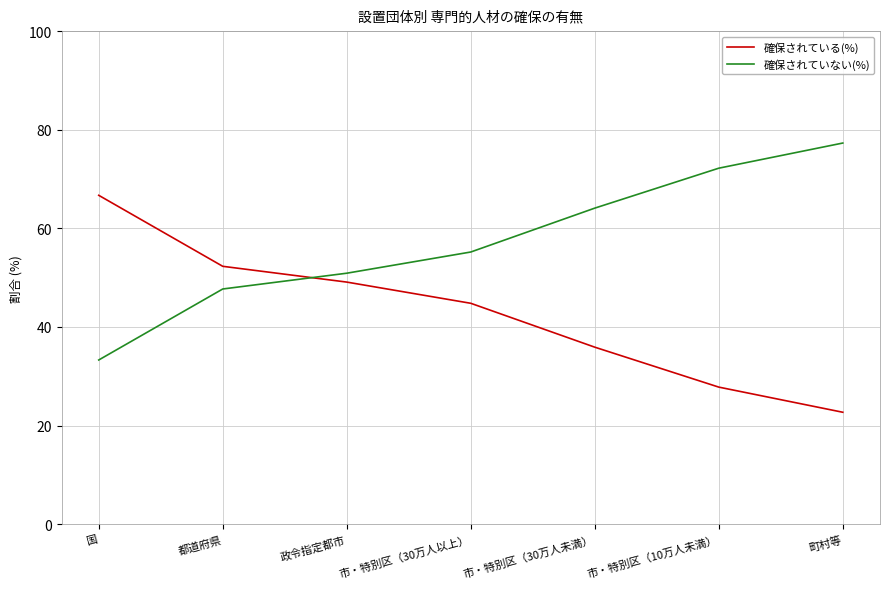

Rank the categories by 確保されていない(%) value from highest to lowest.

町村等, 市・特別区（10万人未満）, 市・特別区（30万人未満）, 市・特別区（30万人以上）, 政令指定都市, 都道府県, 国